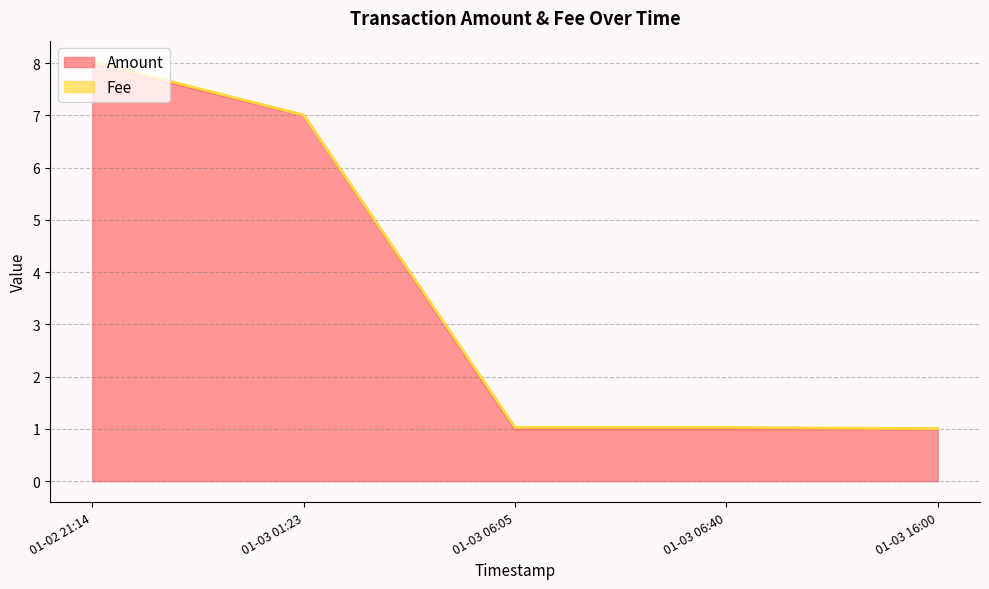

What are all the series names shown in the legend?

Amount, Fee